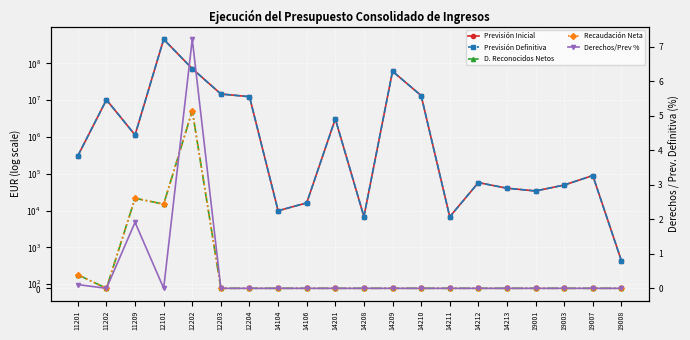

What is the sum of the Recaudación Neta values at 14211 and 11209?

21692.8